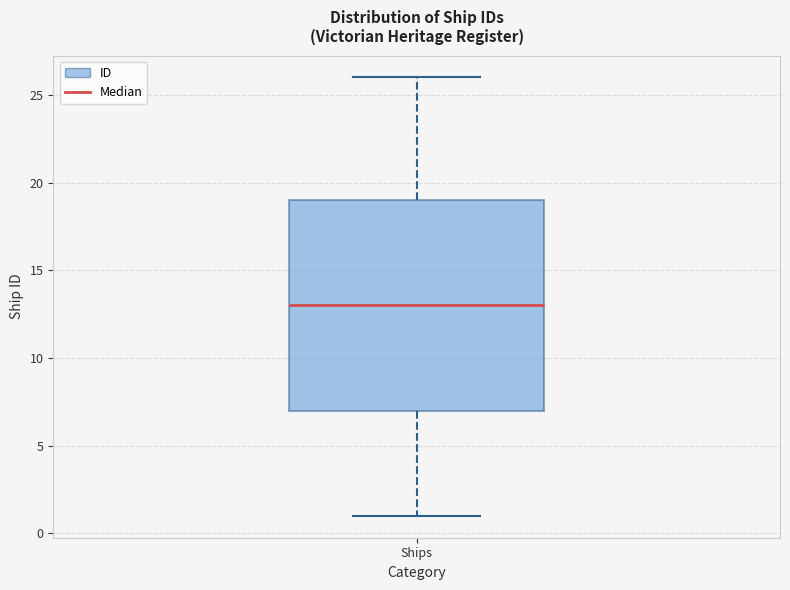

Read this box plot against the y-axis: the position of the median line, the range covered by the box, and the ends of both whiskers. The values are not printed on the chart, so give them approximately, as read against the axis.

median 13, box 7 to 19, whiskers 1 to 26